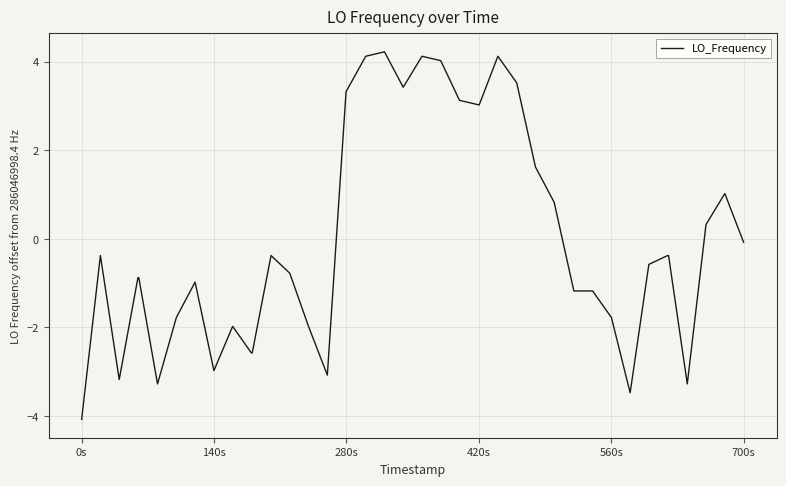

How many values are below 0?

25